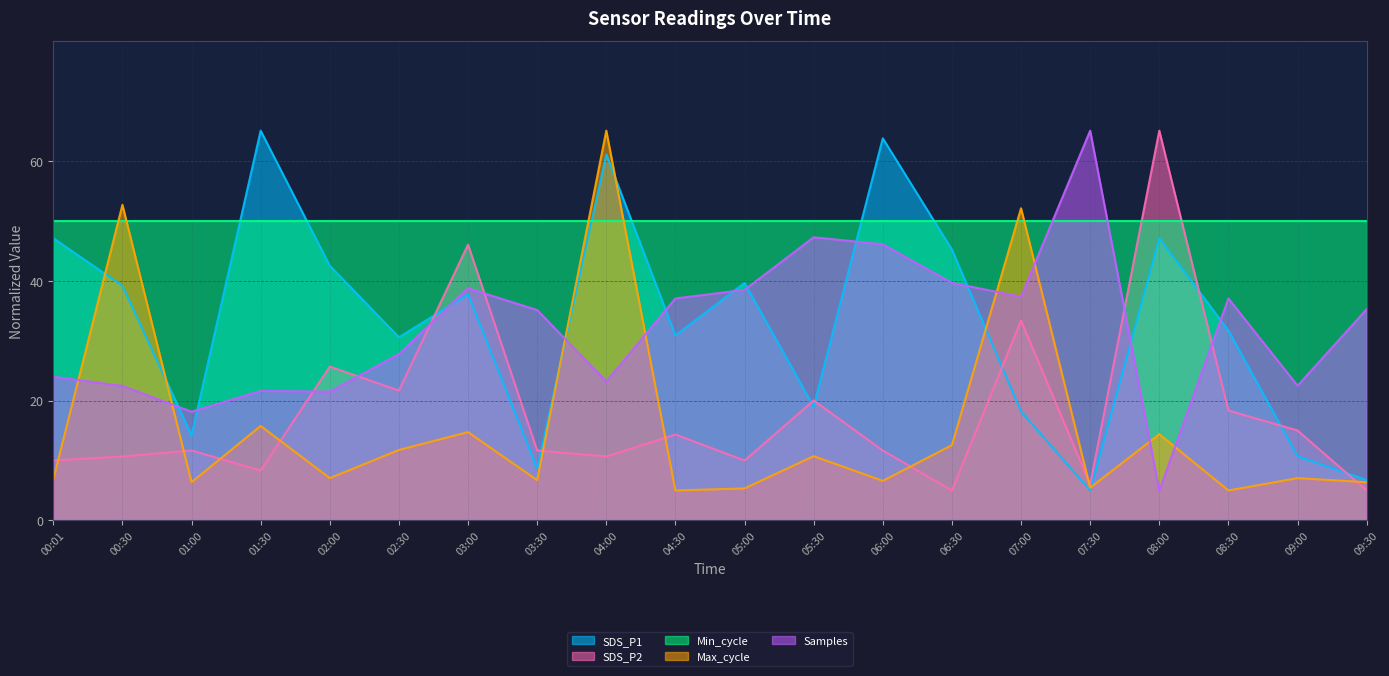

What is the minimum value for SDS_P1?

5.0